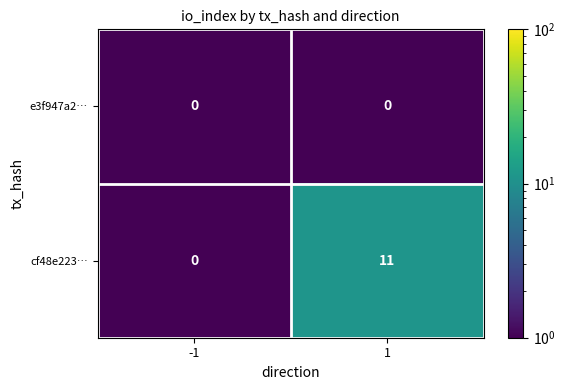

Rank the series at 1 from lowest to highest value.

e3f947a2…, cf48e223…